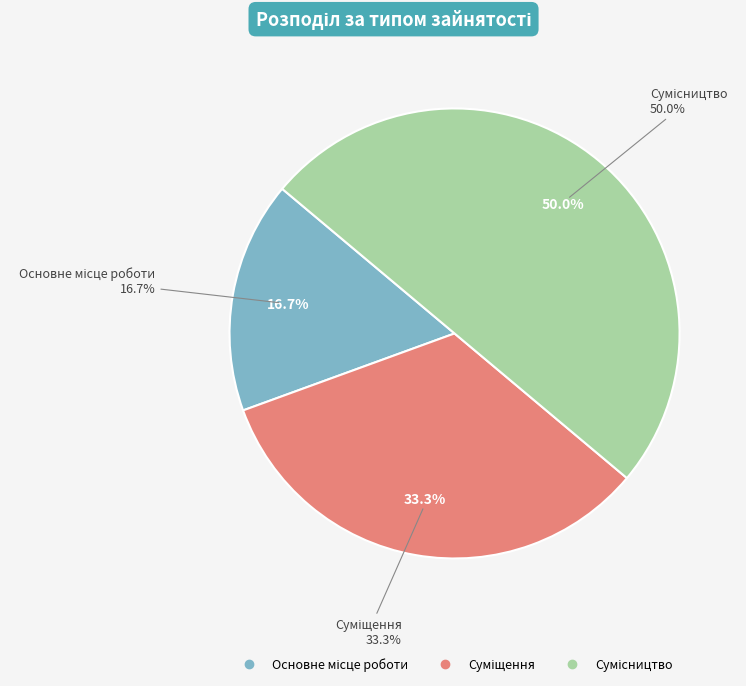

How many segments does this pie chart have?

3